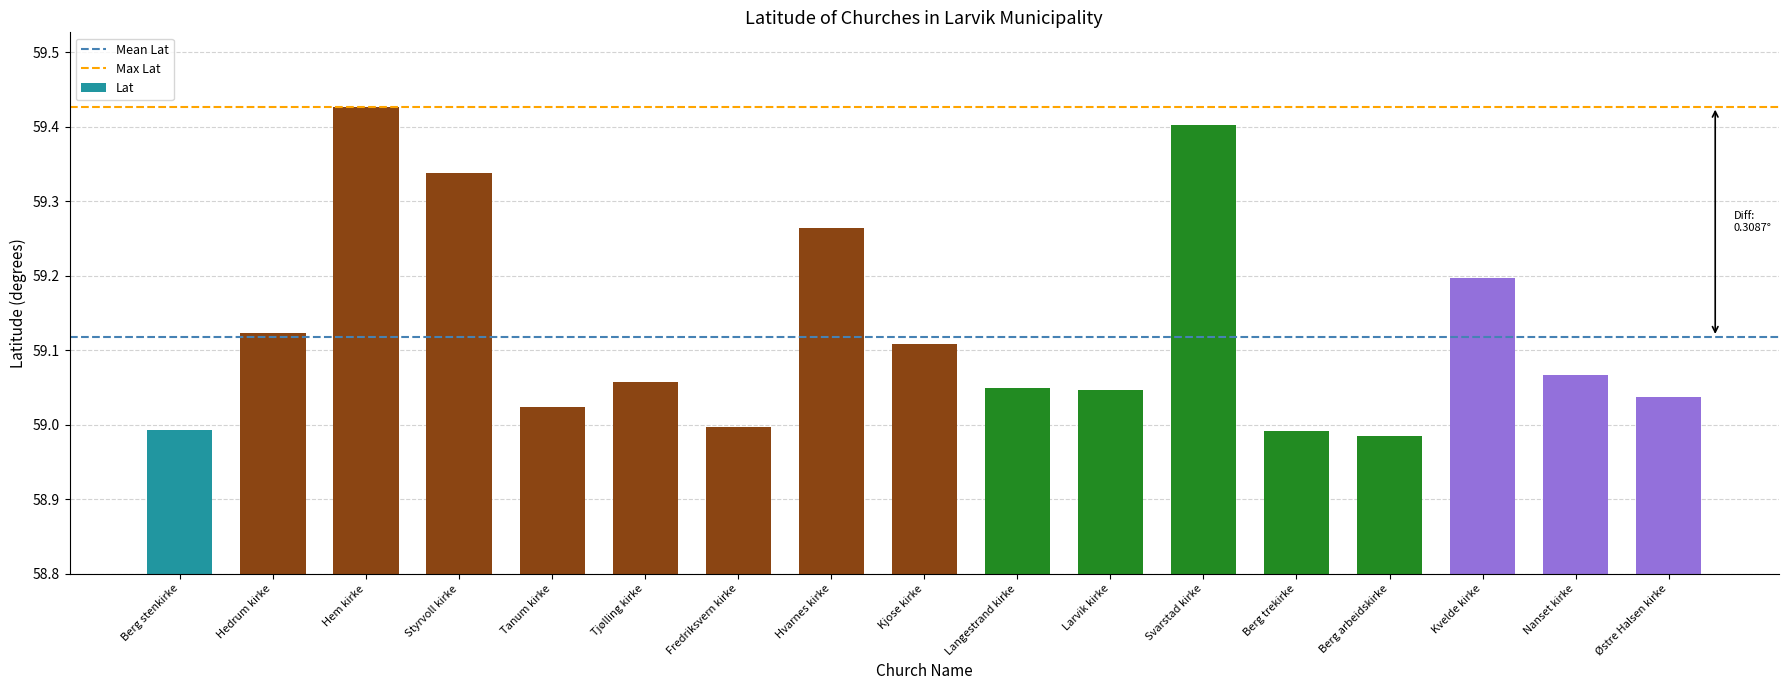

Approximately how many times larger is the value at Kjose kirke compared to Svarstad kirke?

1.0